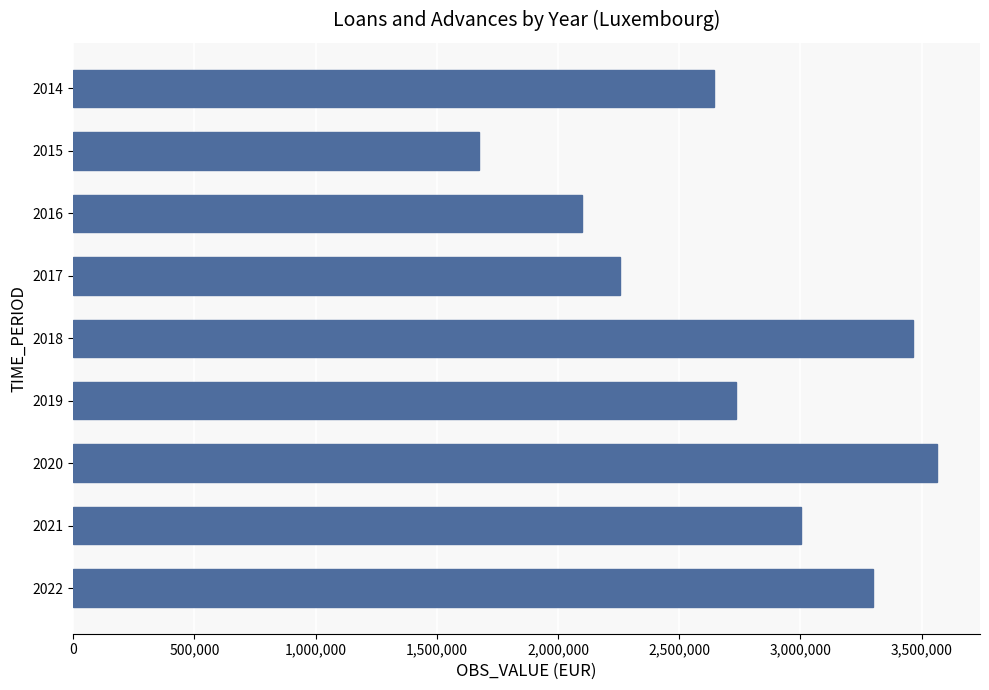

Approximately how many times larger is the value at 2018 compared to 2014?

1.3